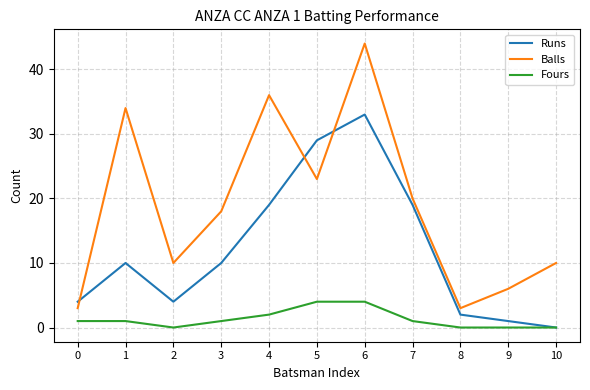

How many categories are shown in the chart?

11